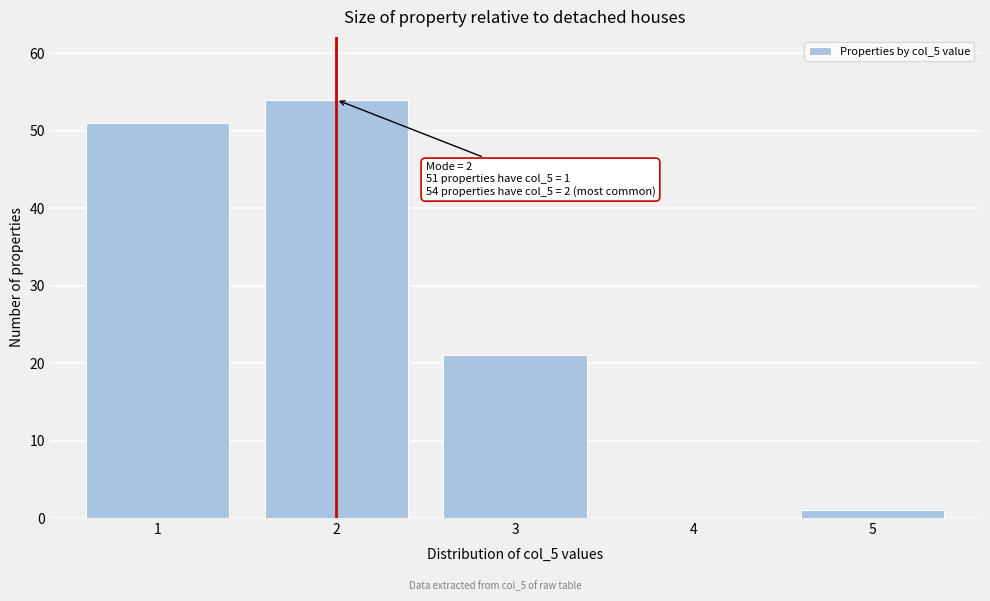

Reading right to left, transcribe all the data shown in this chart.

5=1	4=0	3=21	2=54	1=51